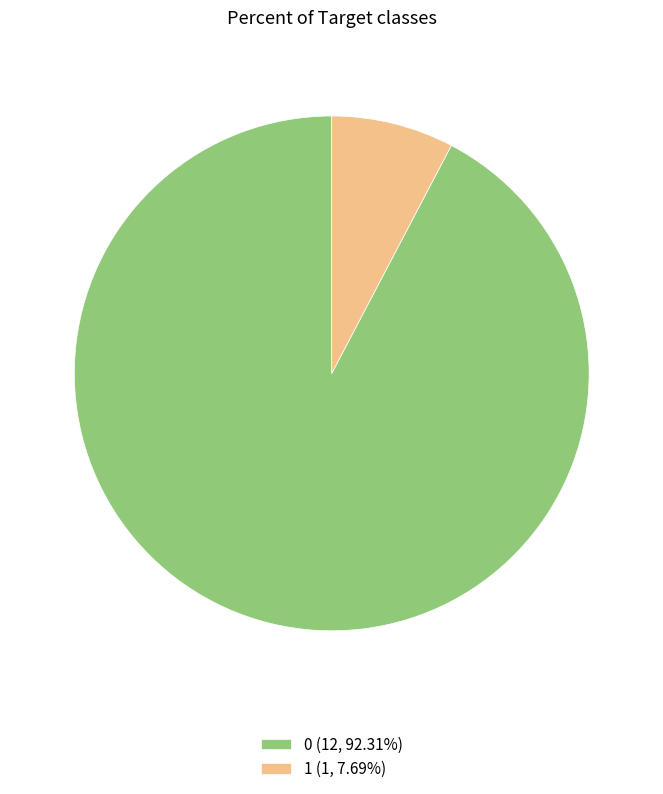

Do 0 (12, 92.31%) and 1 (1, 7.69%) together represent more than half of the pie?

Yes